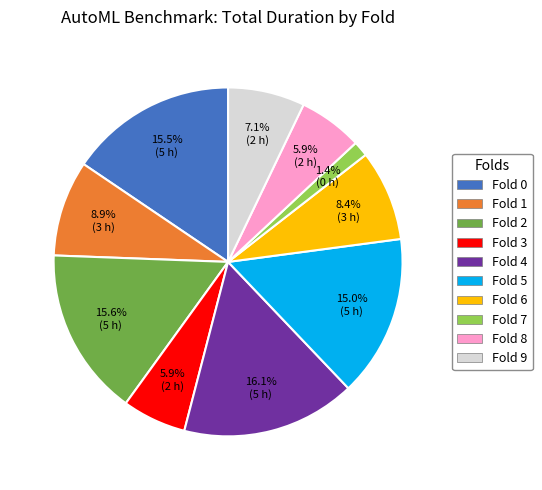

Is there a majority slice in this chart?

No